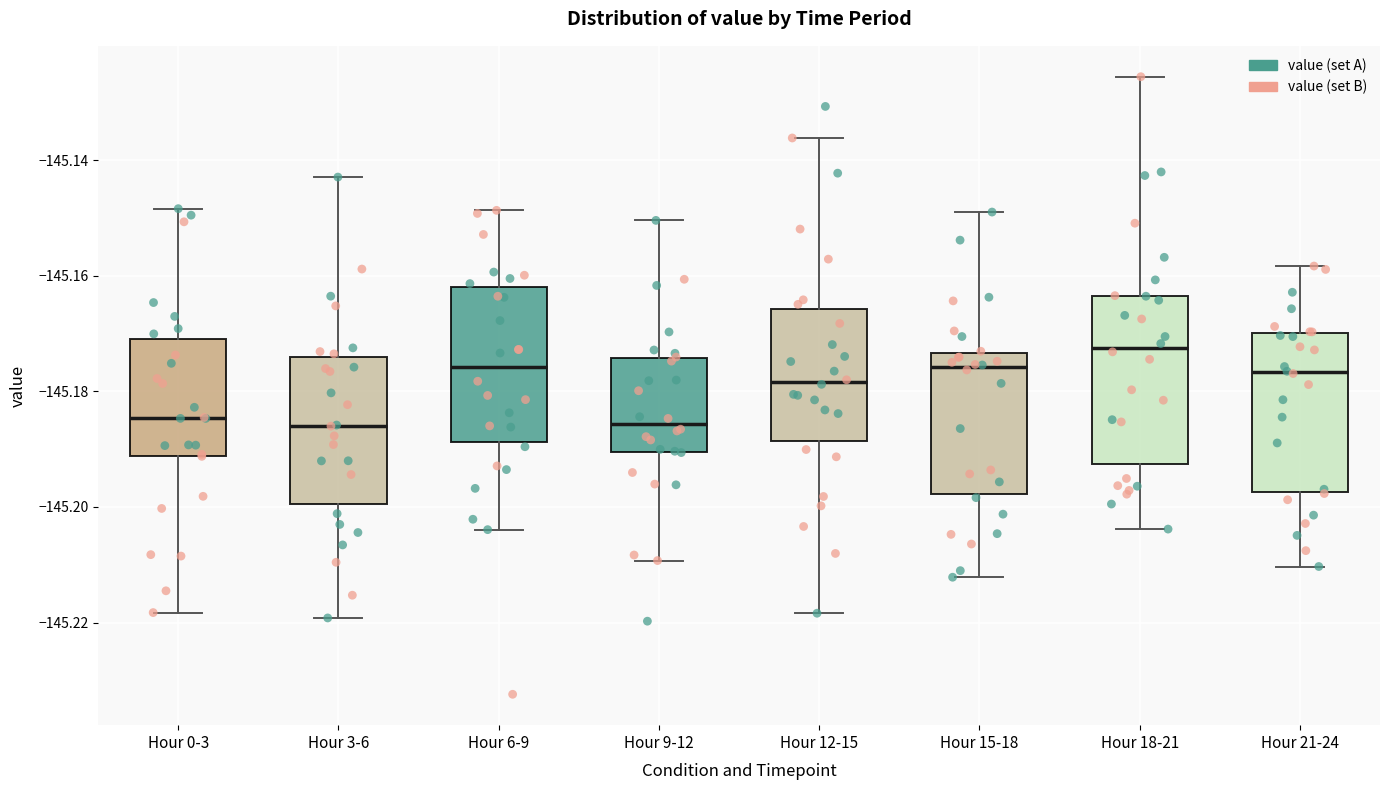

Reading left to right, read every box against the y-axis: the position of its median line, the range the box covers, and the ends of its whiskers. The values are not printed on the chart, so give them approximately, as read against the axis.

Hour 0-3: median -145.184, box -145.192 to -145.170, whiskers -145.218 to -145.148
Hour 3-6: median -145.186, box -145.200 to -145.174, whiskers -145.220 to -145.142
Hour 6-9: median -145.176, box -145.188 to -145.162, whiskers -145.204 to -145.148
Hour 9-12: median -145.186, box -145.190 to -145.174, whiskers -145.210 to -145.150
Hour 12-15: median -145.178, box -145.188 to -145.166, whiskers -145.218 to -145.136
Hour 15-18: median -145.176, box -145.198 to -145.174, whiskers -145.212 to -145.150
Hour 18-21: median -145.172, box -145.192 to -145.164, whiskers -145.204 to -145.126
Hour 21-24: median -145.176, box -145.198 to -145.170, whiskers -145.210 to -145.158